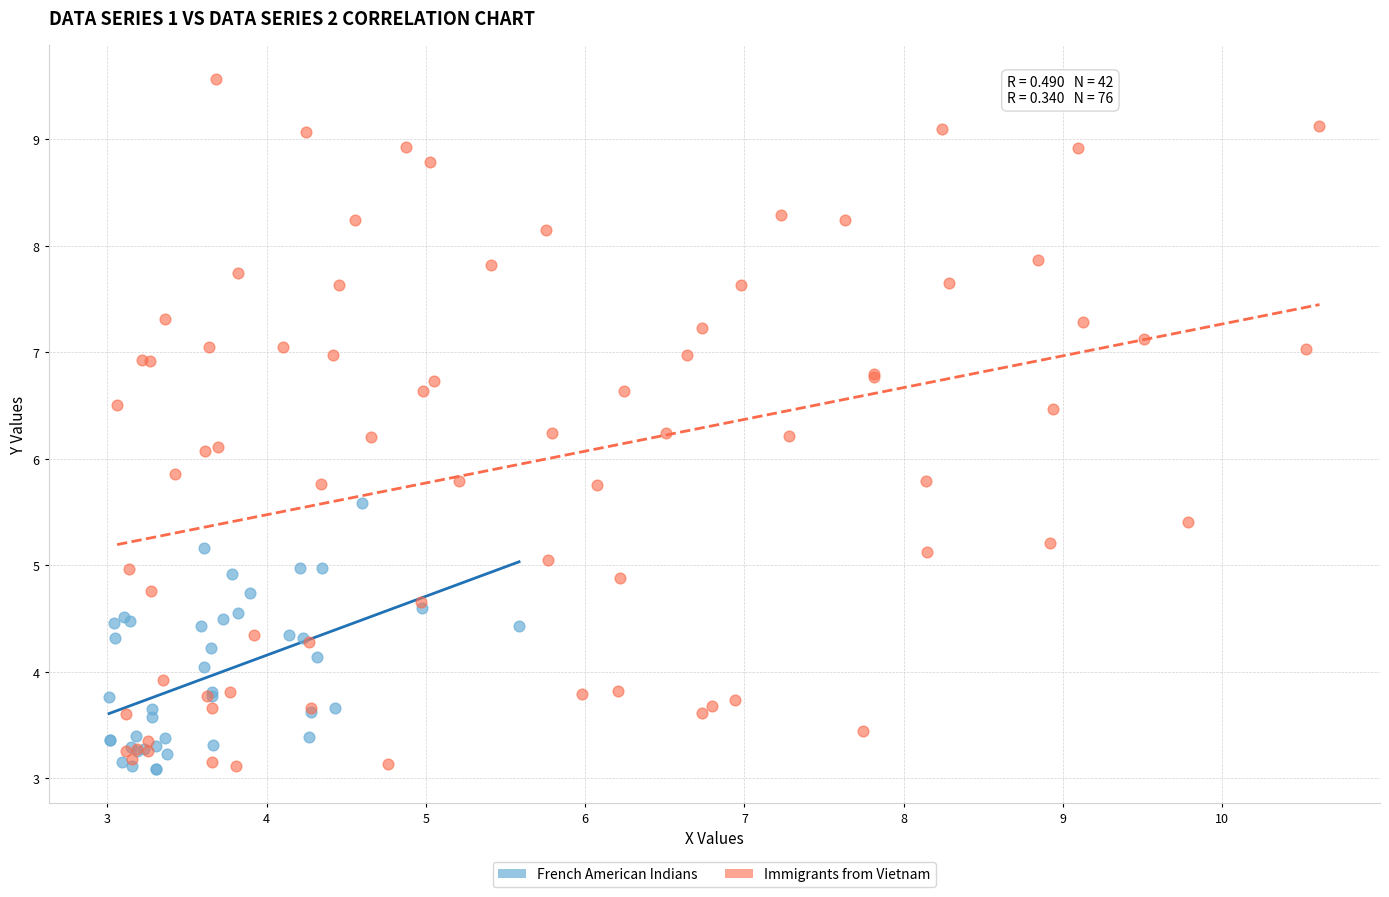

Which series has the largest Y range (max minus min)?

Immigrants from Vietnam